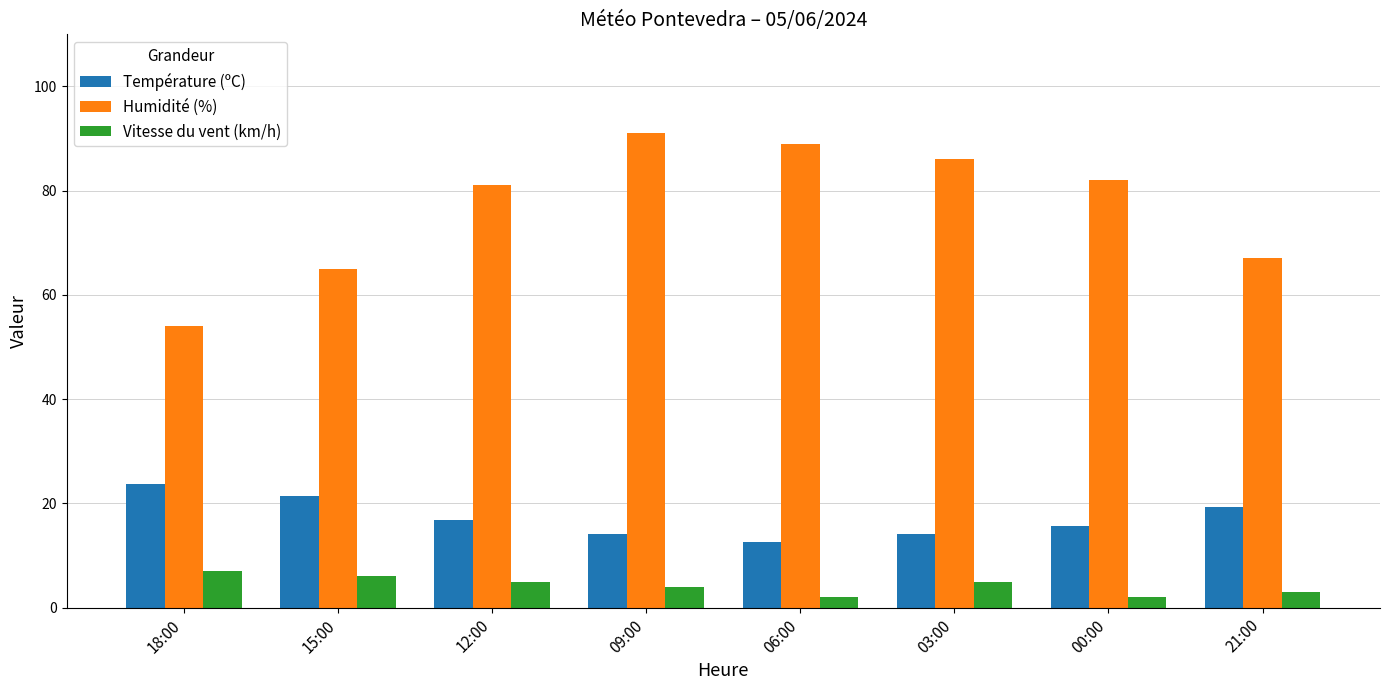

What is the minimum value for Humidité (%)?

54.0